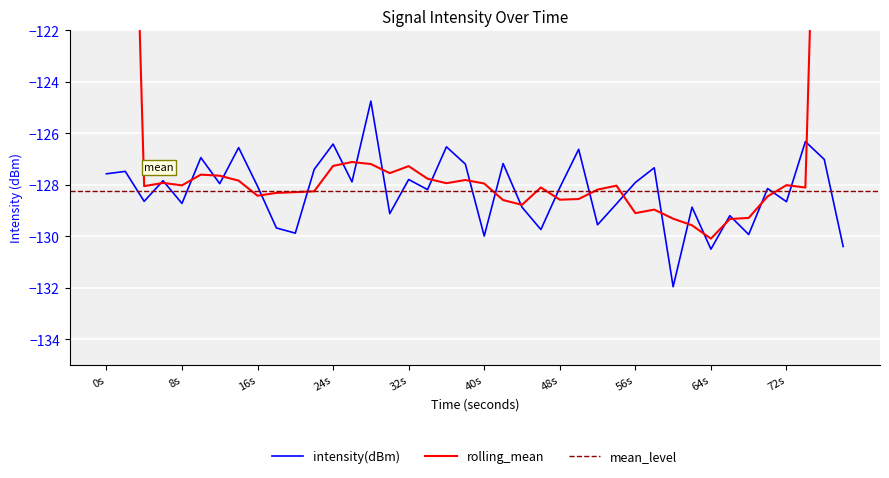

What is the lowest value of the intensity(dBm) series?

-132.0